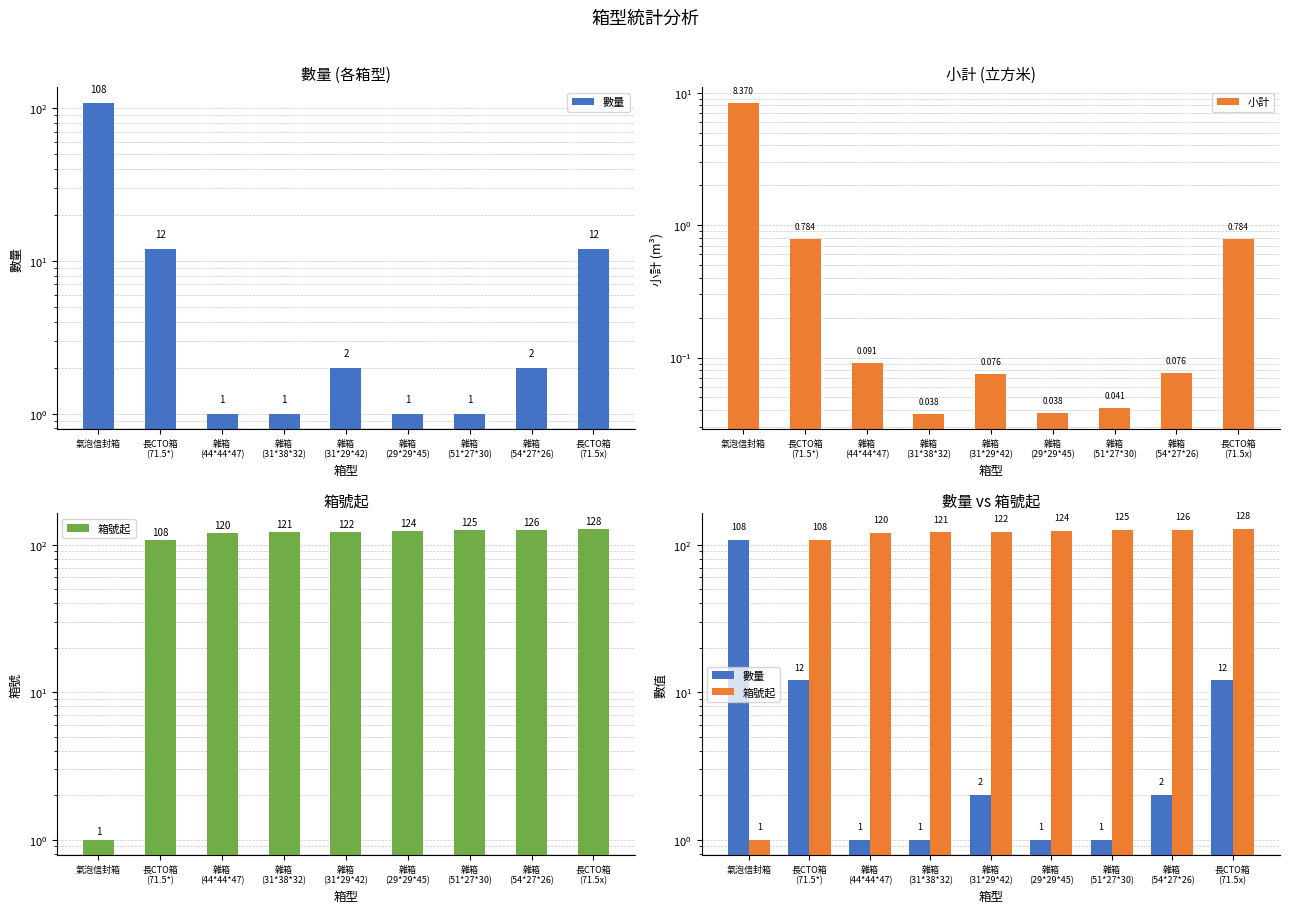

Is the value of 小計 at 雜箱
(29*29*45) greater than the value of 數量 at 氣泡信封箱?

No